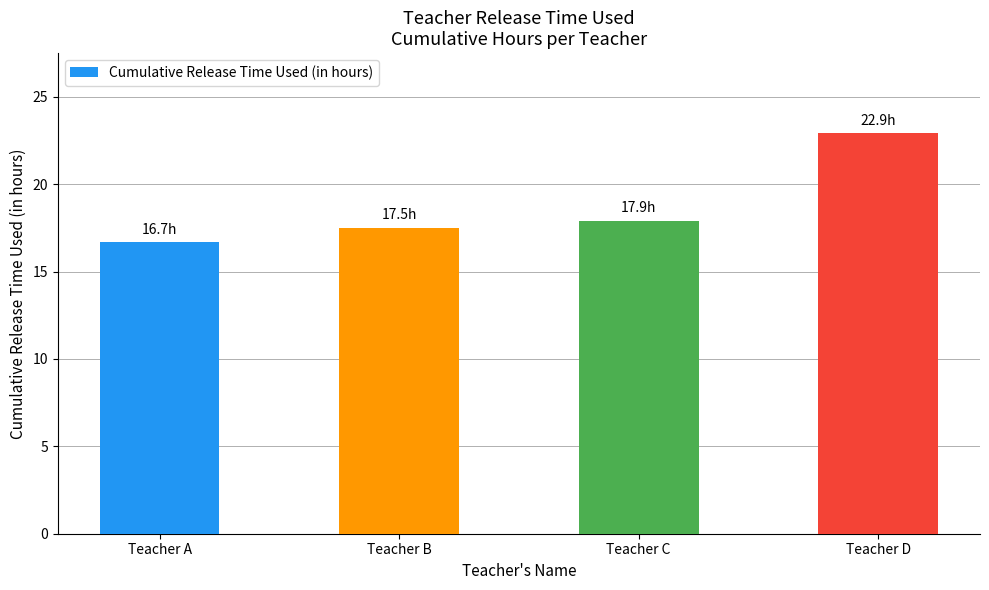

How many data points are above 17?

3